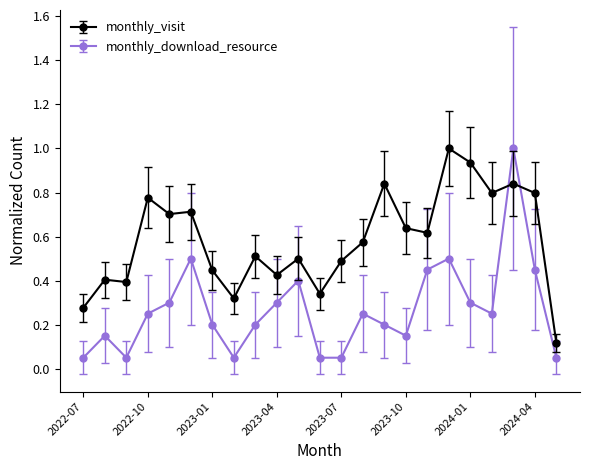

What is the sum of all monthly_download_resource values?

6.2